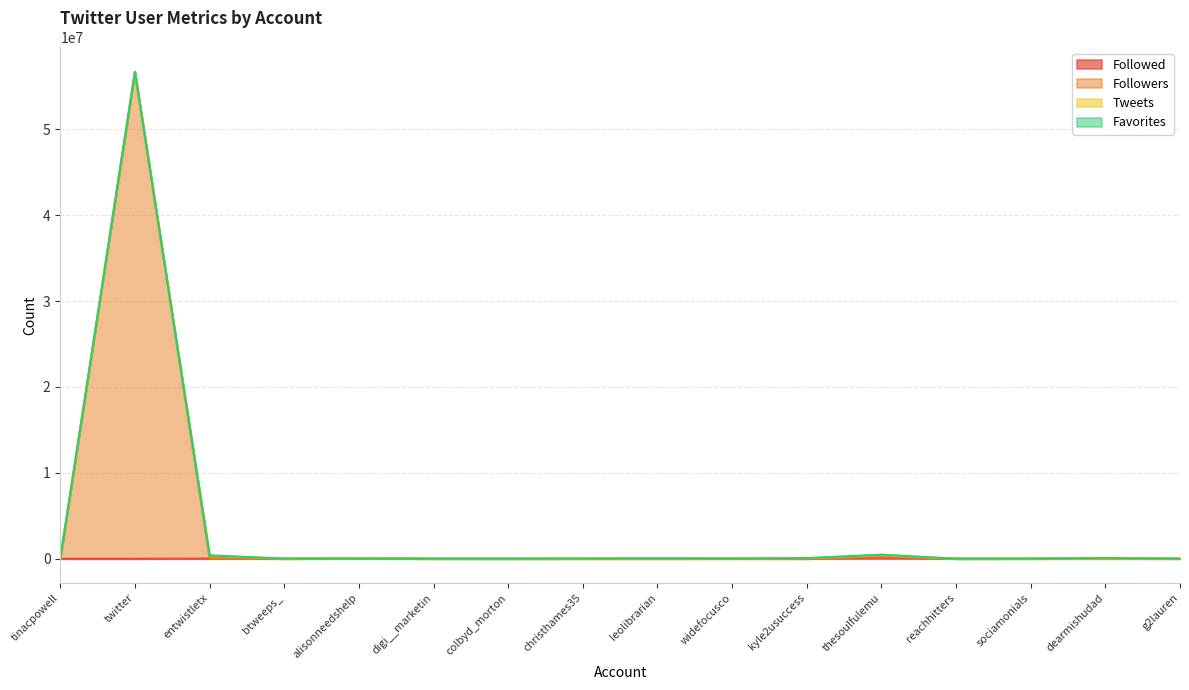

Which category has the highest value across all series?

twitter